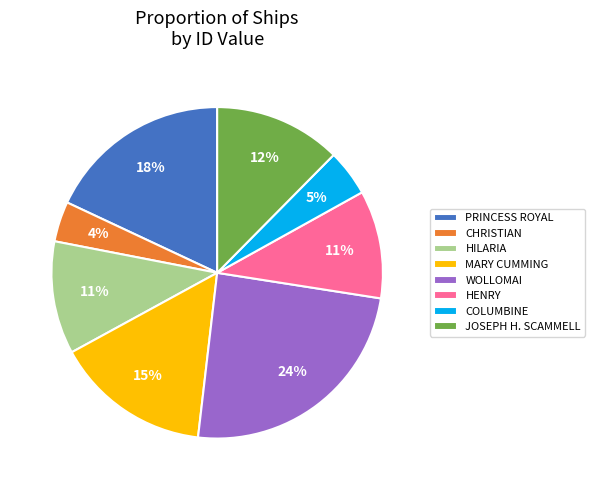

Count the number of slices in the pie.

8